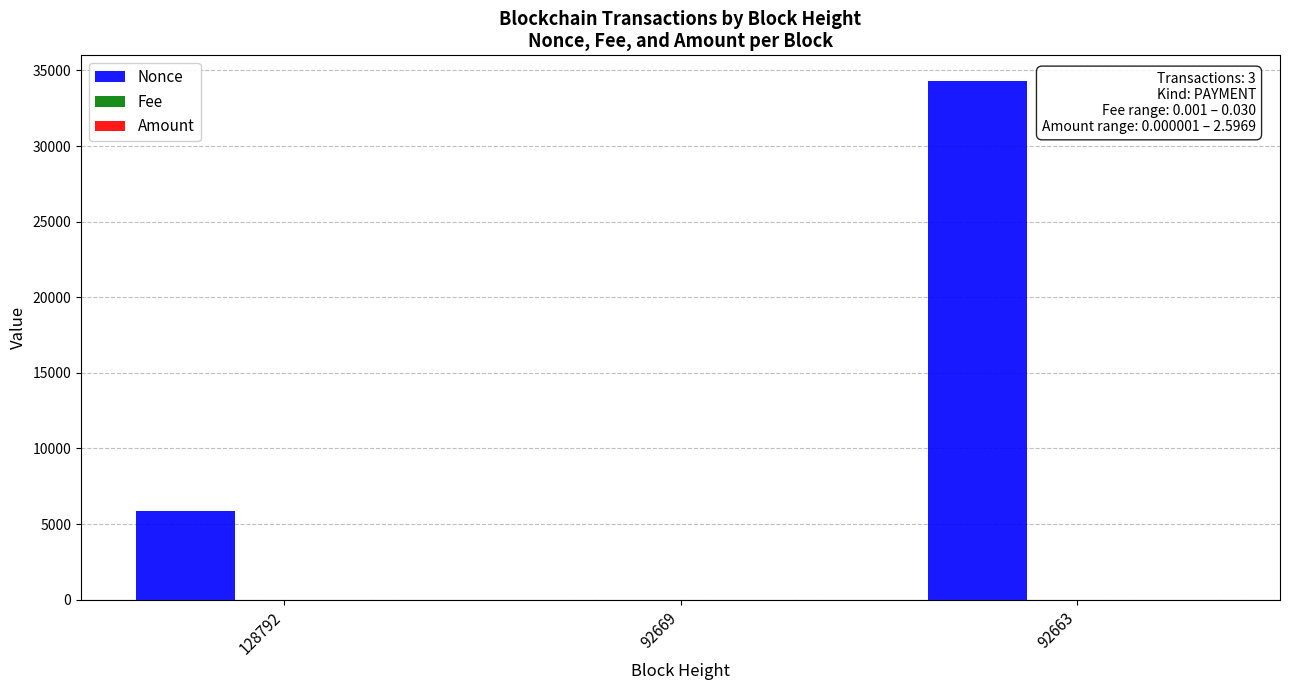

Is it true that Nonce equals 9612.3 at 128792?

False